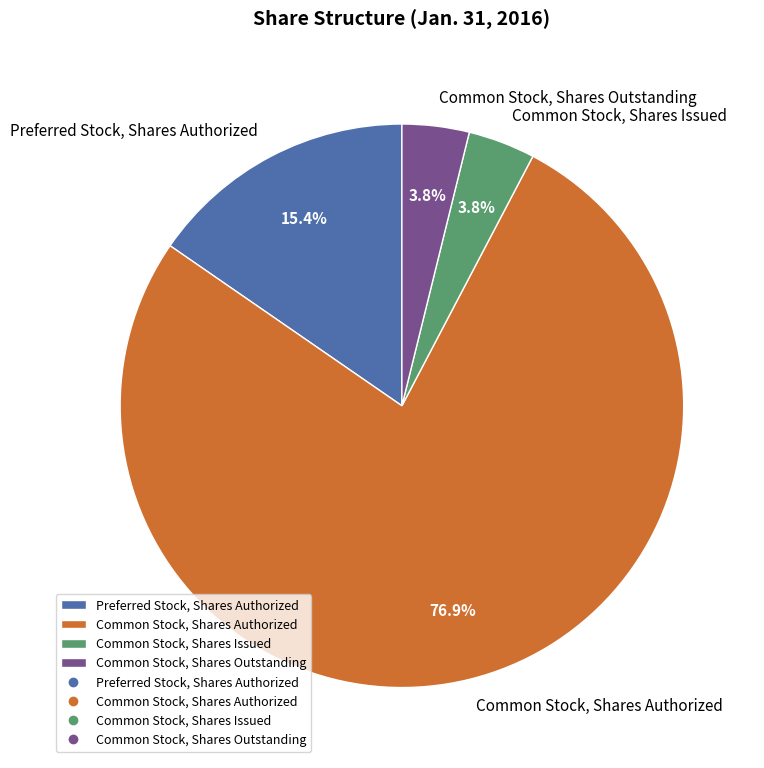

What percentage is the Common Stock, Shares Authorized slice, to the nearest percent?

77%